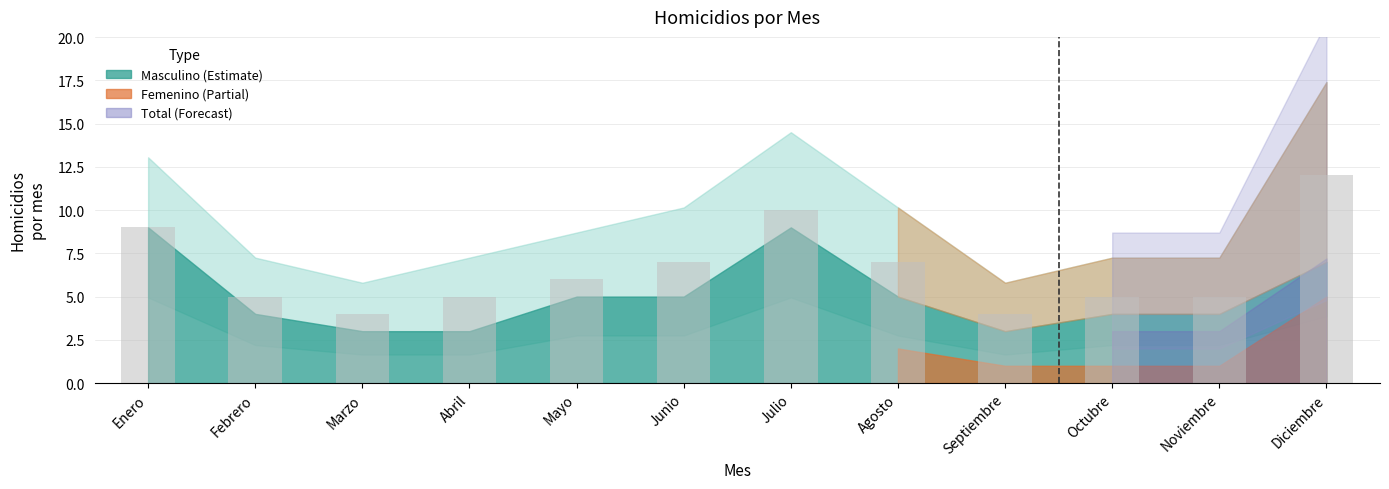

The chart shows a value of 4 at Marzo. True or false?

True